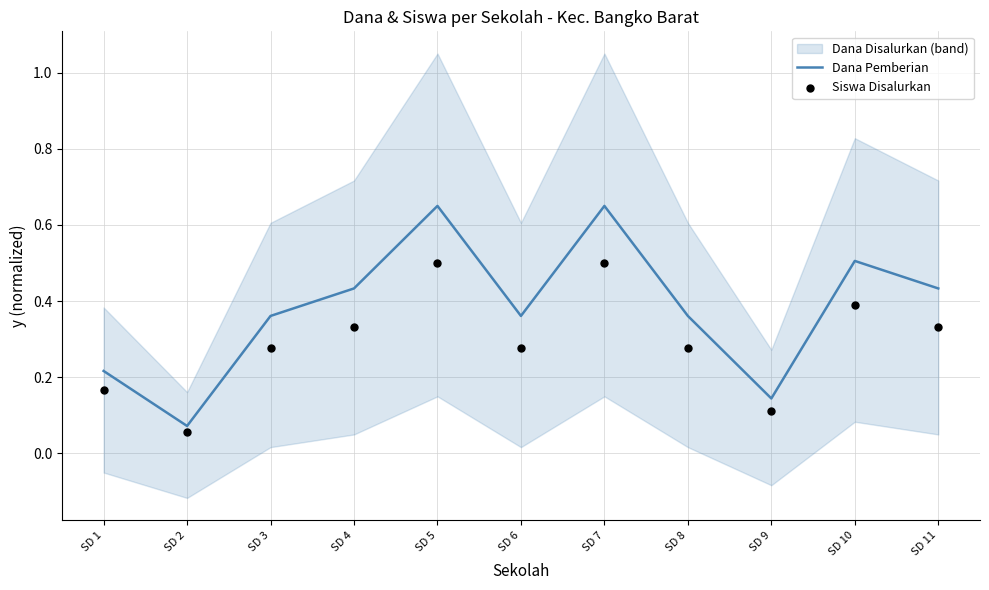

Where is Dana Pemberian nearest to the value 0?

SD 2